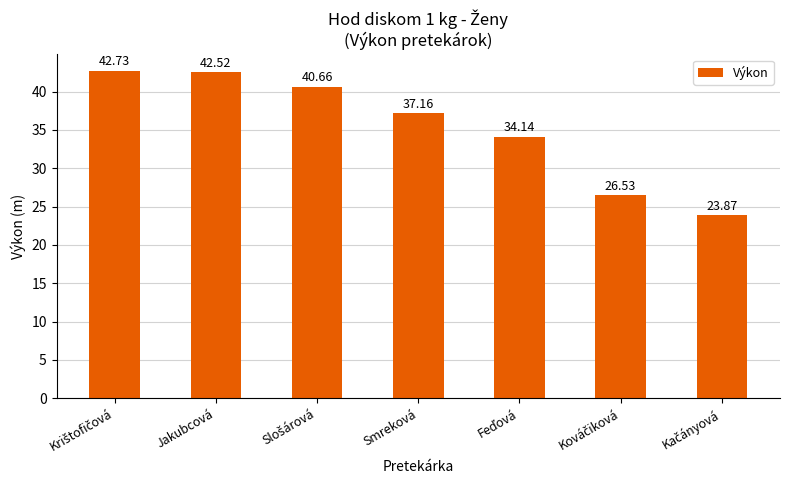

What is the difference between the second highest and second lowest values?

16.0